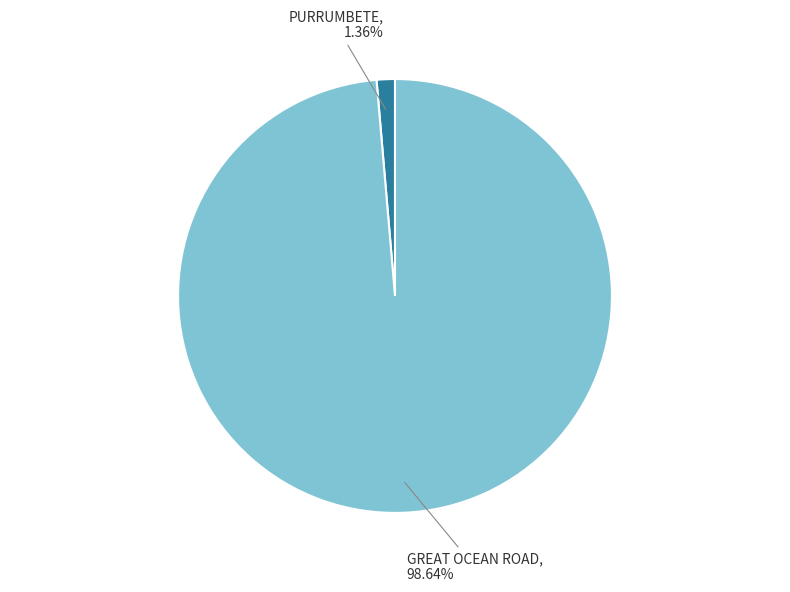

To the nearest percent, what percentage of the pie is GREAT OCEAN ROAD?

99%